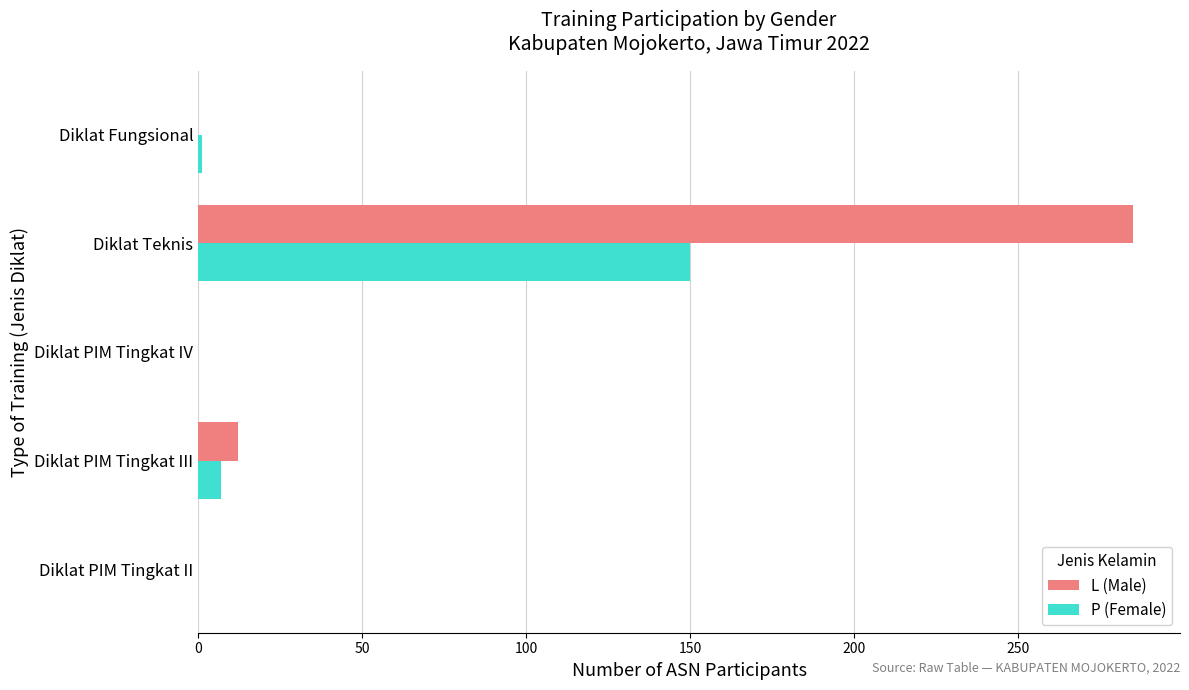

True or false: L (Male) has a value of 103 at Diklat PIM Tingkat IV.

False